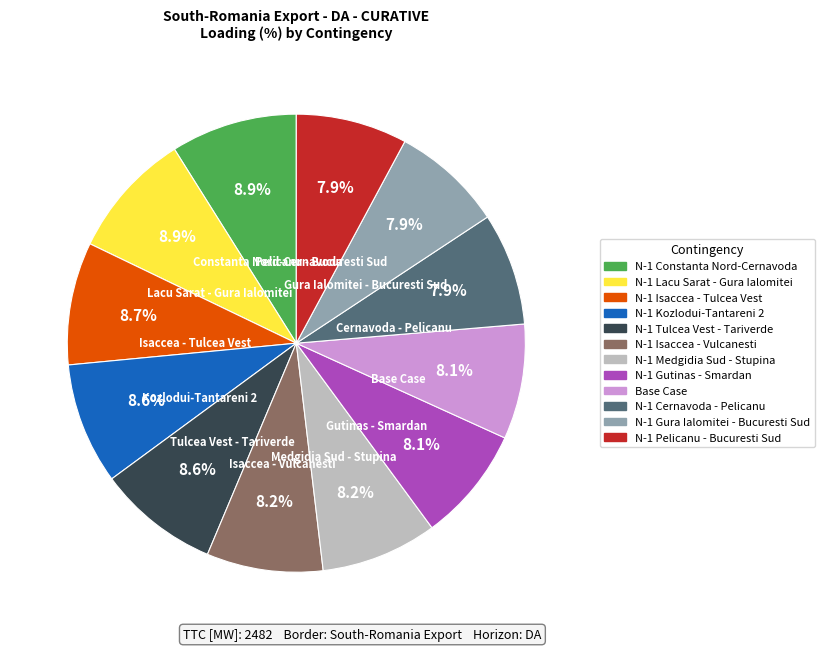

Is it true that N-1 Isaccea - Vulcanesti is 18% of the pie?

False